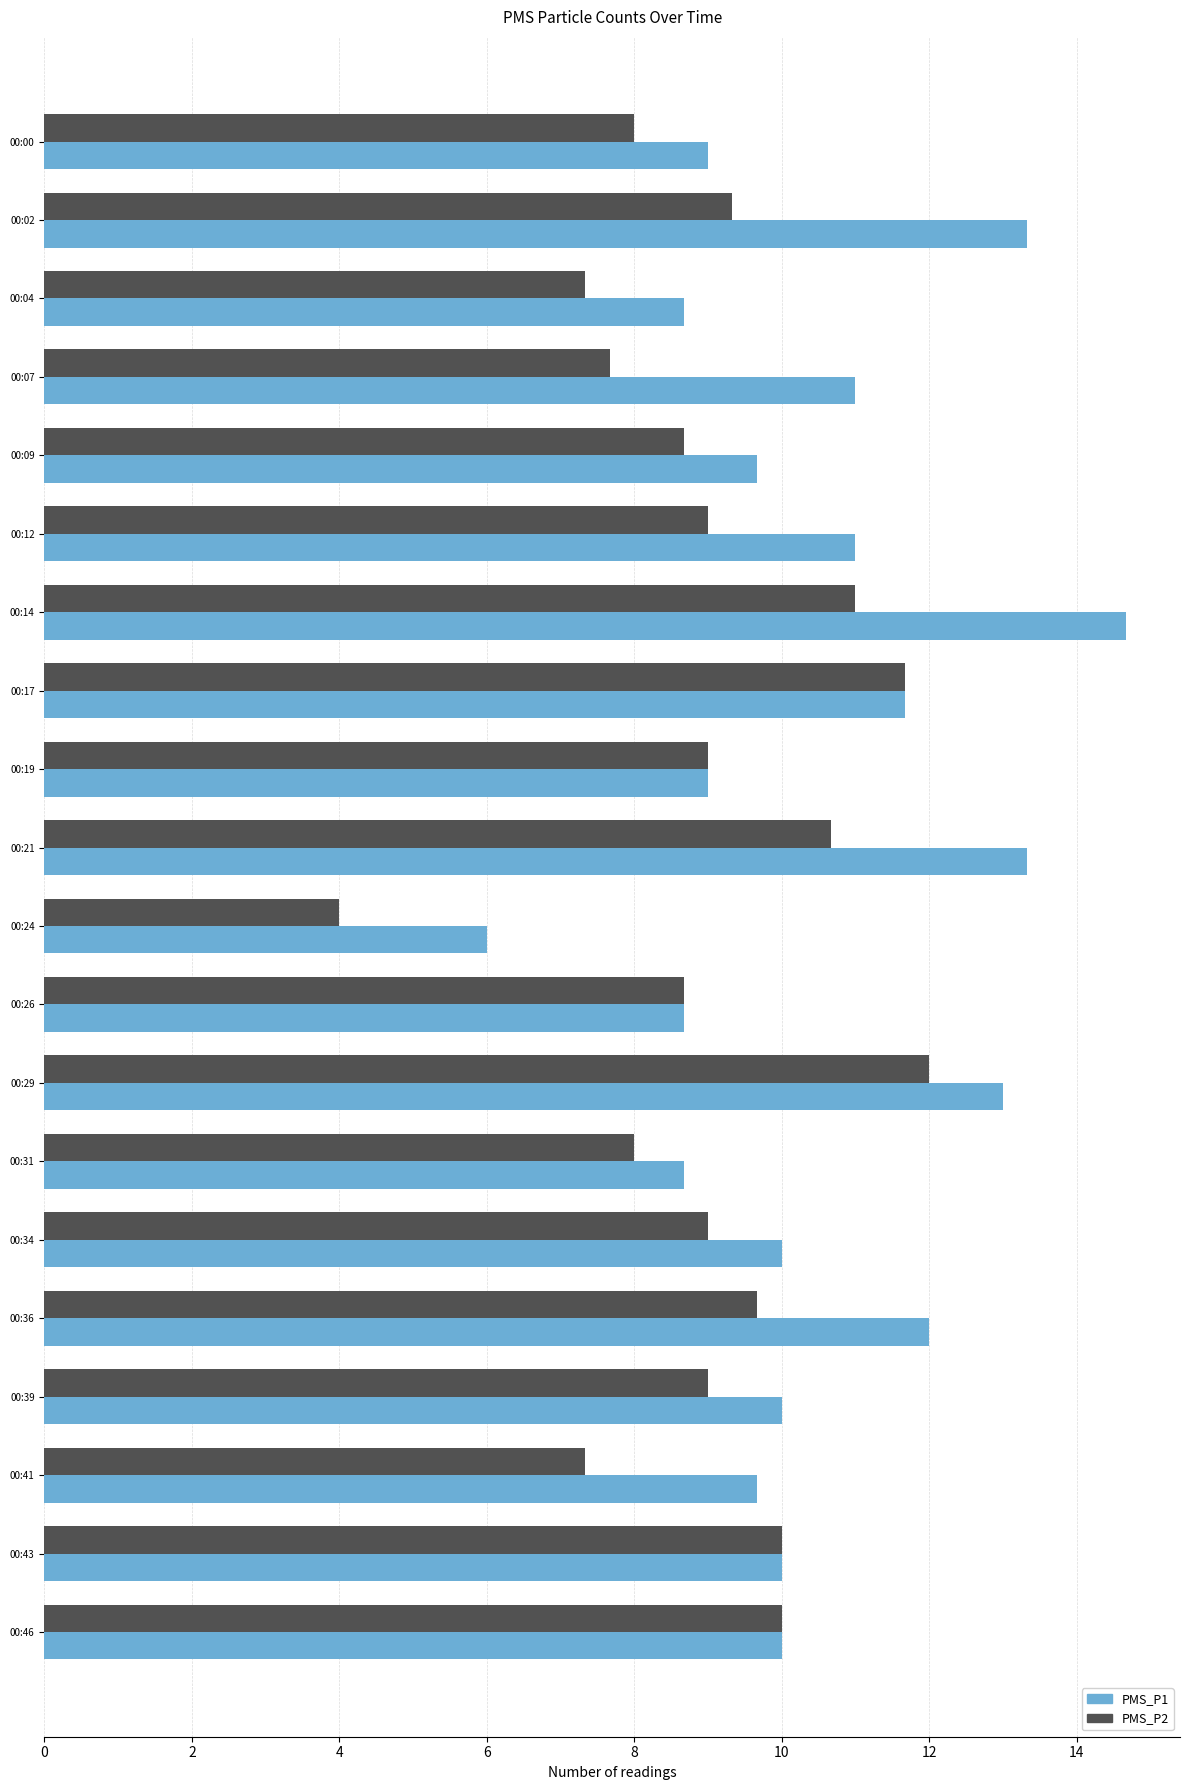

Which series has the widest spread of values?

PMS_P1